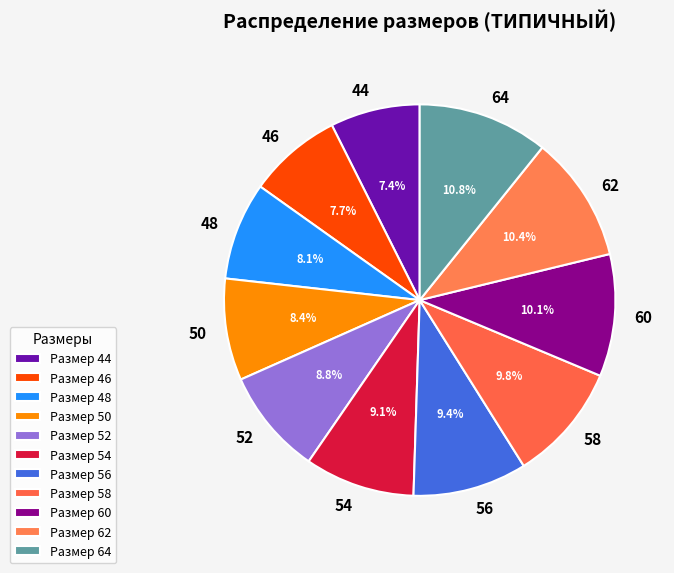

The 48 slice represents 8% of the pie. True or false?

True